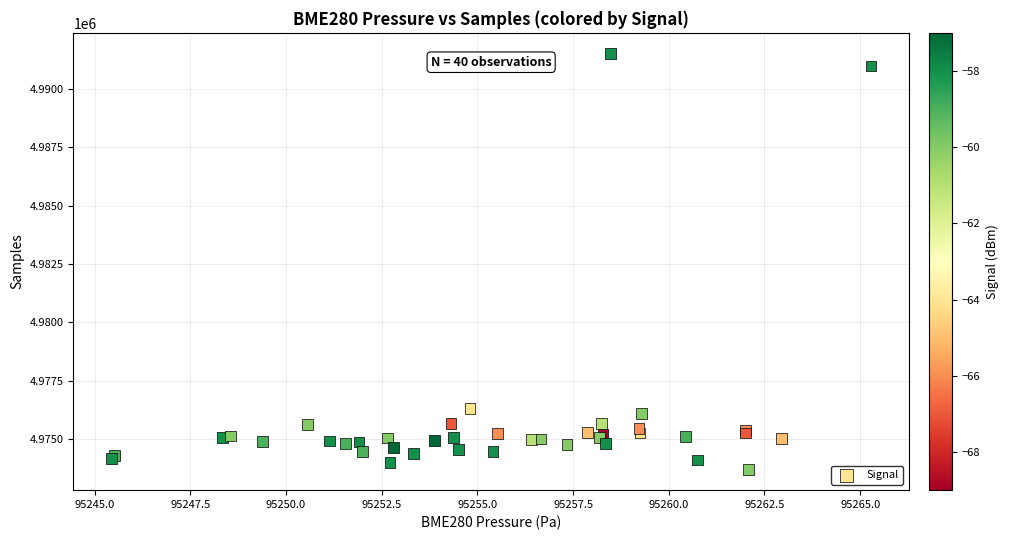

What Y value in the scatter plot is closest to 4982603?

4976301